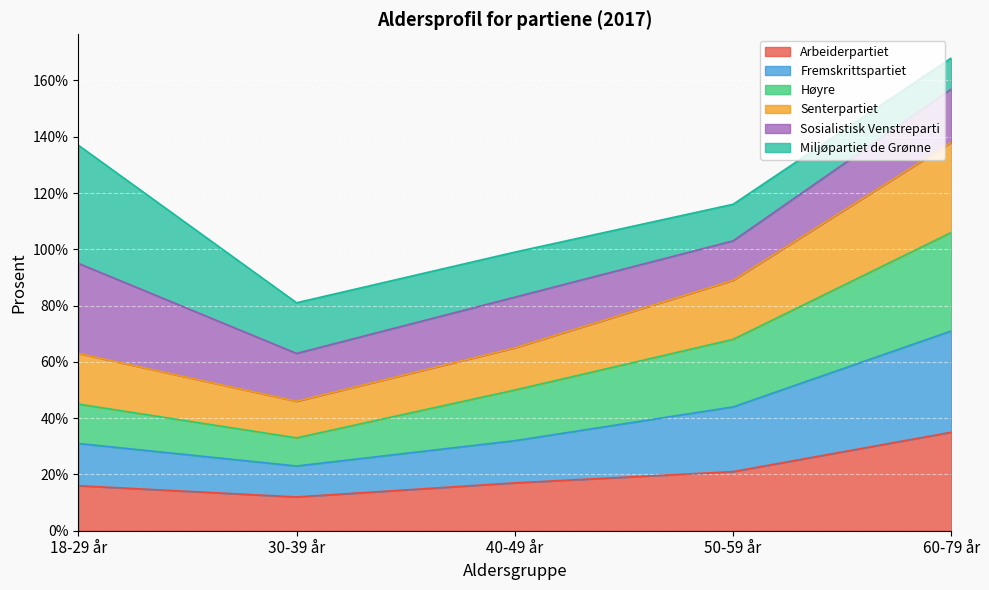

What is the total value across all series at 50-59 år?

116